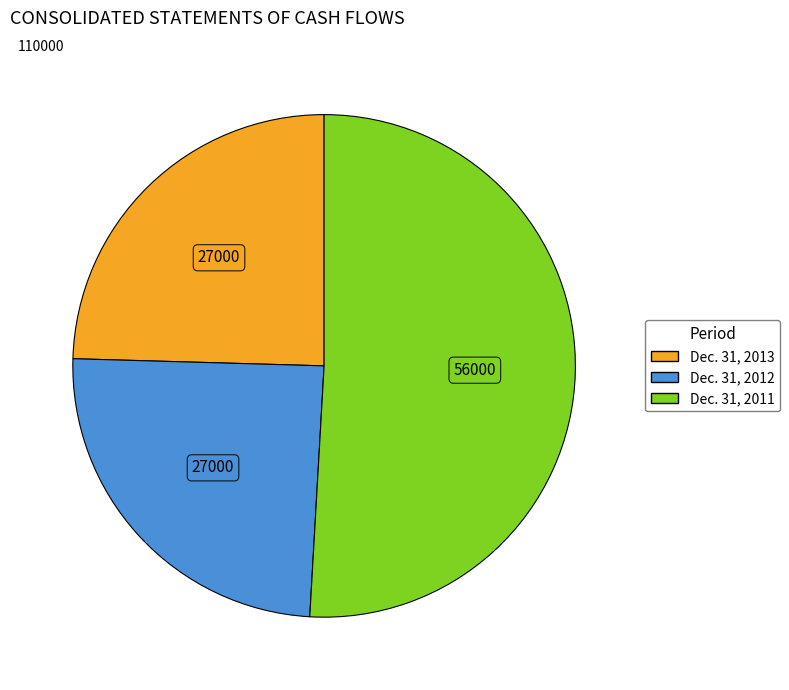

Count the number of slices in the pie.

3